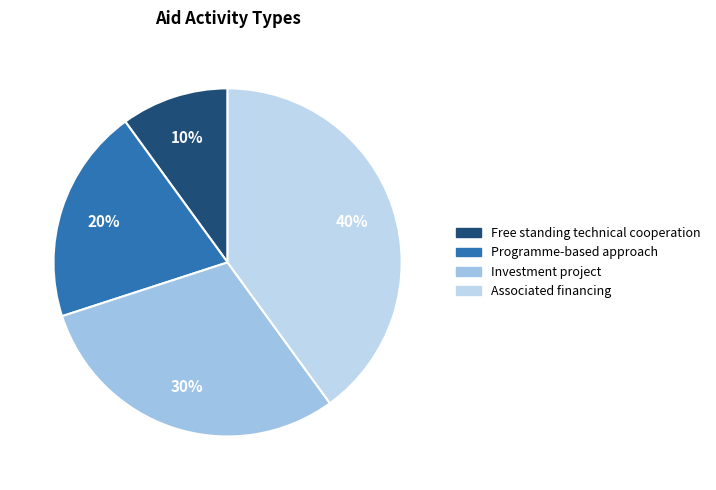

How many segments does this pie chart have?

4